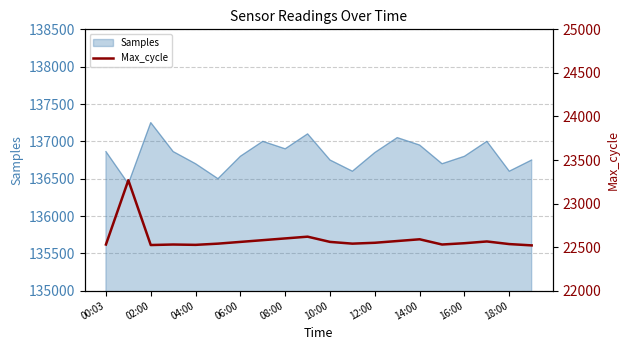

What is the difference between the maximum and minimum values?

748